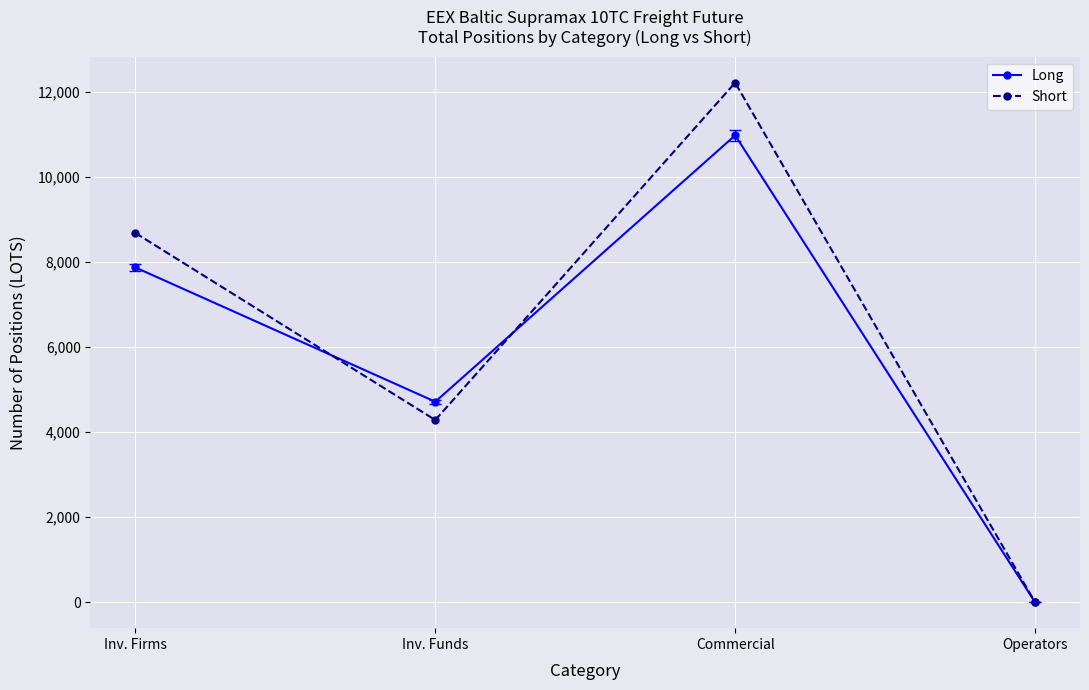

Is it true that Short equals -7257.9 at Operators?

False